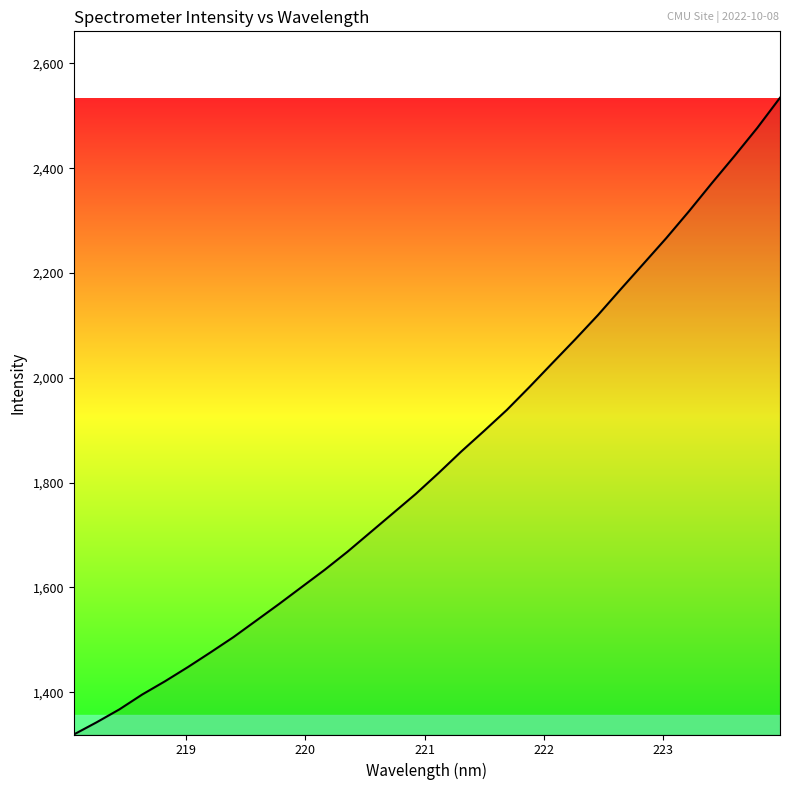

What is the minimum value shown in the chart?

1319.3